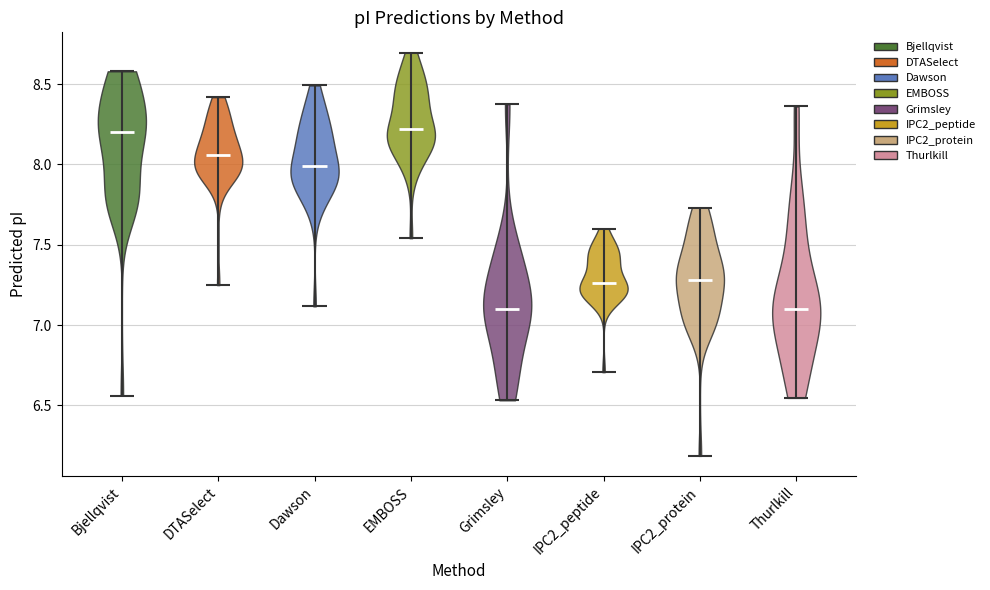

Reading left to right, read every violin against the y-axis: where its median line is, and the lowest and highest points it reaches. The values are not printed on the chart, so give them approximately, as read against the axis.

Bjellqvist: median line 8.20, lowest point 6.55, highest point 8.60
DTASelect: median line 8.05, lowest point 7.25, highest point 8.40
Dawson: median line 8.00, lowest point 7.10, highest point 8.50
EMBOSS: median line 8.20, lowest point 7.55, highest point 8.70
Grimsley: median line 7.10, lowest point 6.55, highest point 8.40
IPC2_peptide: median line 7.25, lowest point 6.70, highest point 7.60
IPC2_protein: median line 7.30, lowest point 6.20, highest point 7.75
Thurlkill: median line 7.10, lowest point 6.55, highest point 8.35